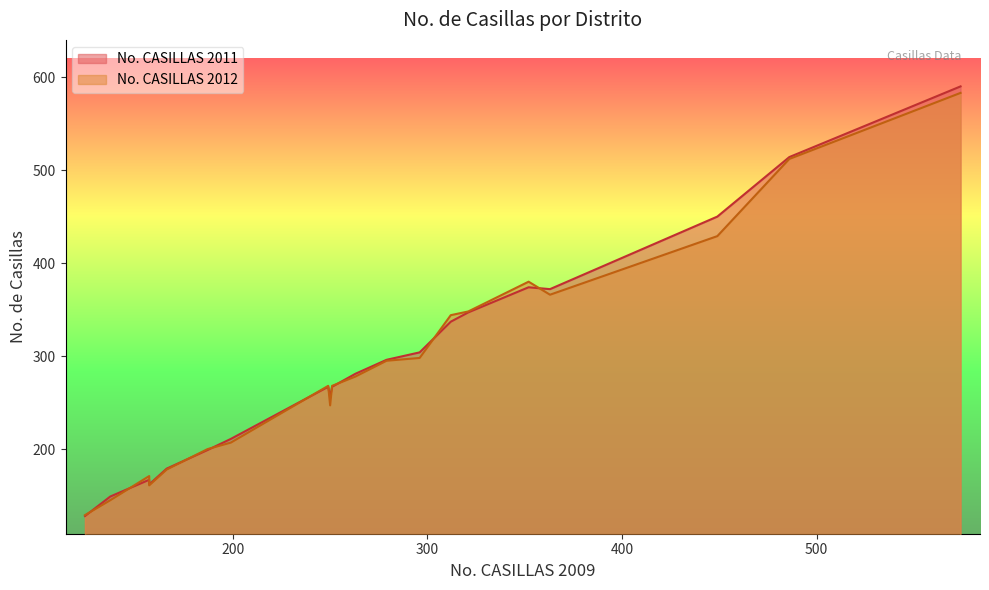

The No. CASILLAS 2011 series shows 66 at 8-SULTEPEC. True or false?

False